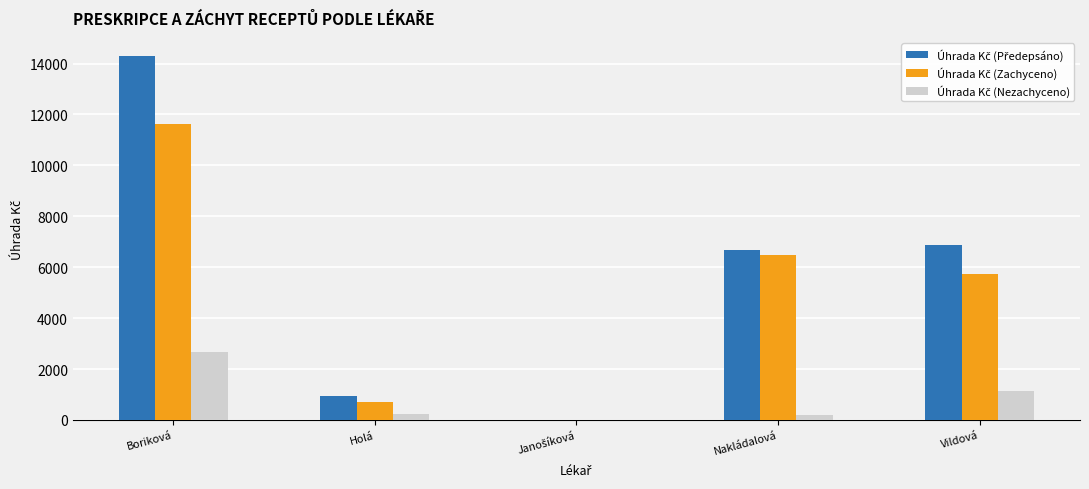

At which category is the sum across all series the highest?

Boriková